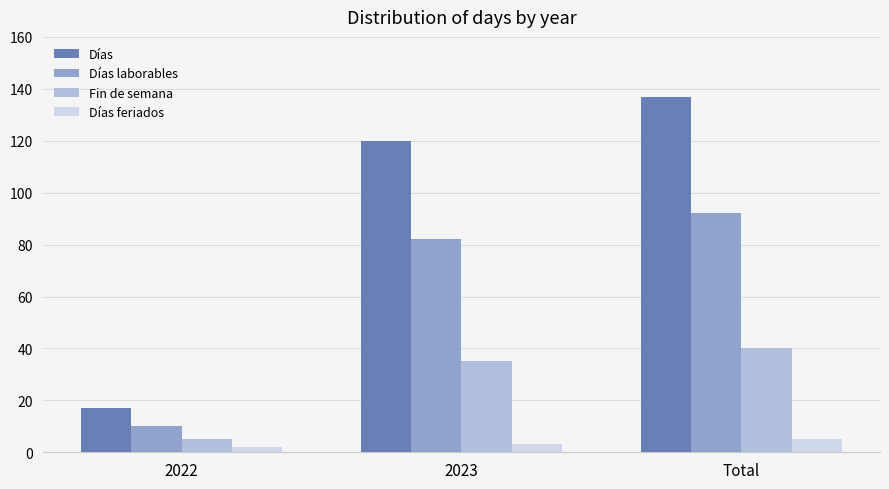

Between 2022 and 2023, which series saw the biggest shift?

Días